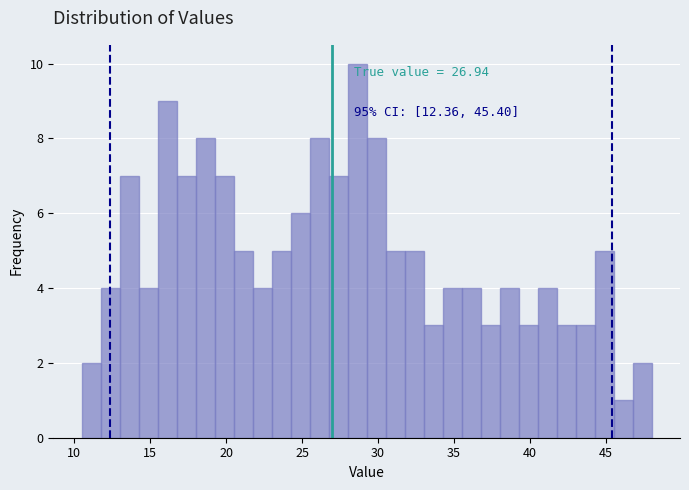

Around what value on the x-axis is the tallest bar? Give the approximate position of its centre, as read against the axis.

28.5